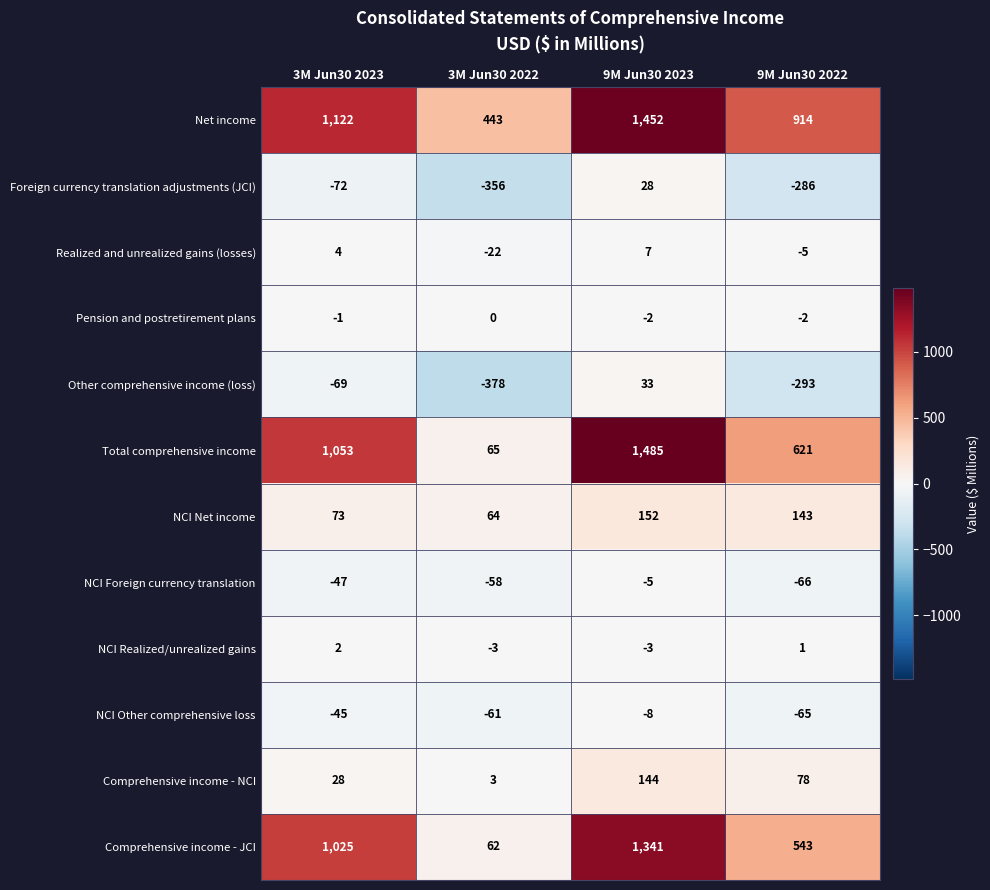

At which label does NCI Net income reach its minimum?

3M Jun30 2022